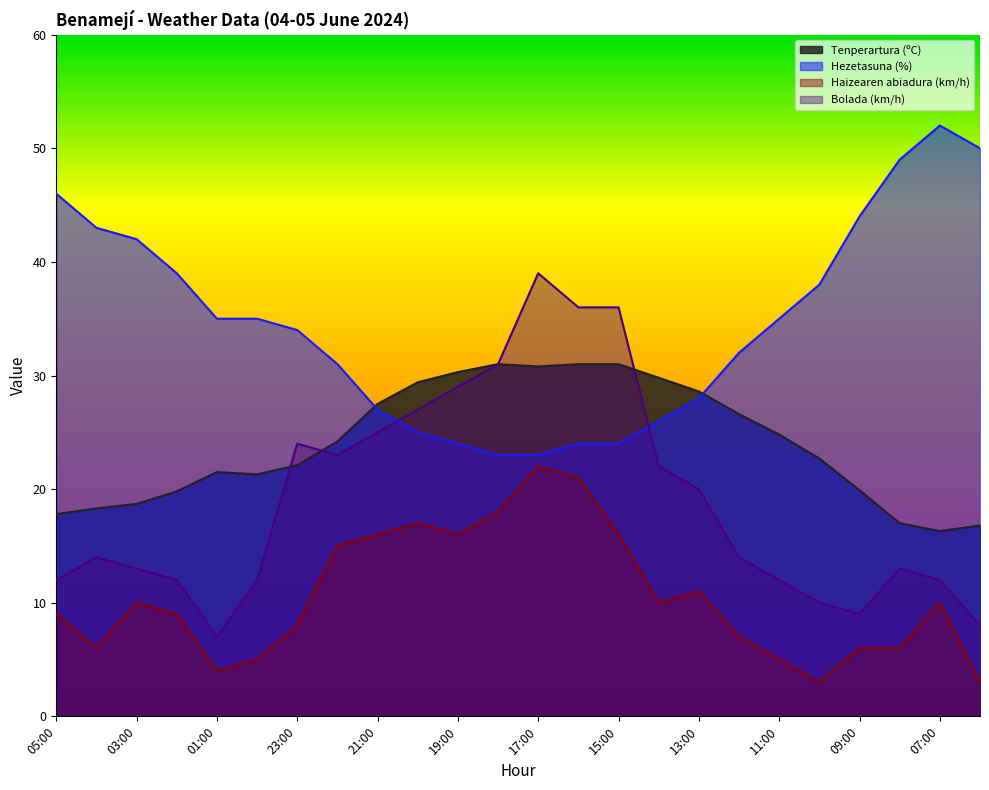

Does the chart display data point markers on the line(s)?

No